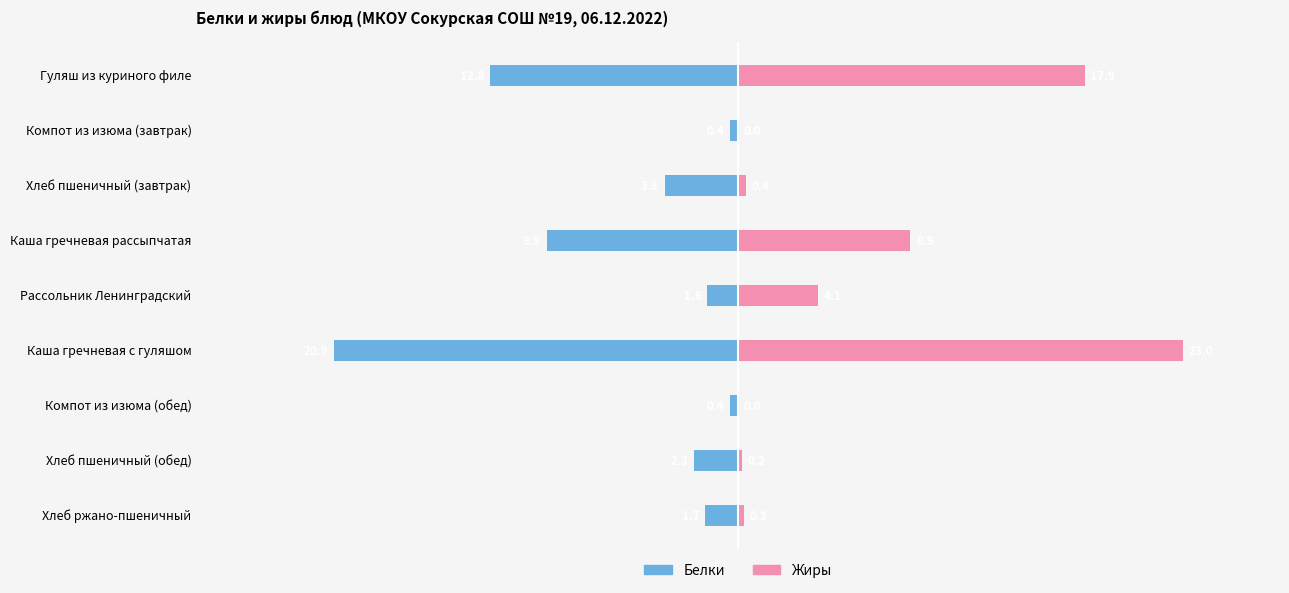

What is the average value of the Жиры series?

6.1